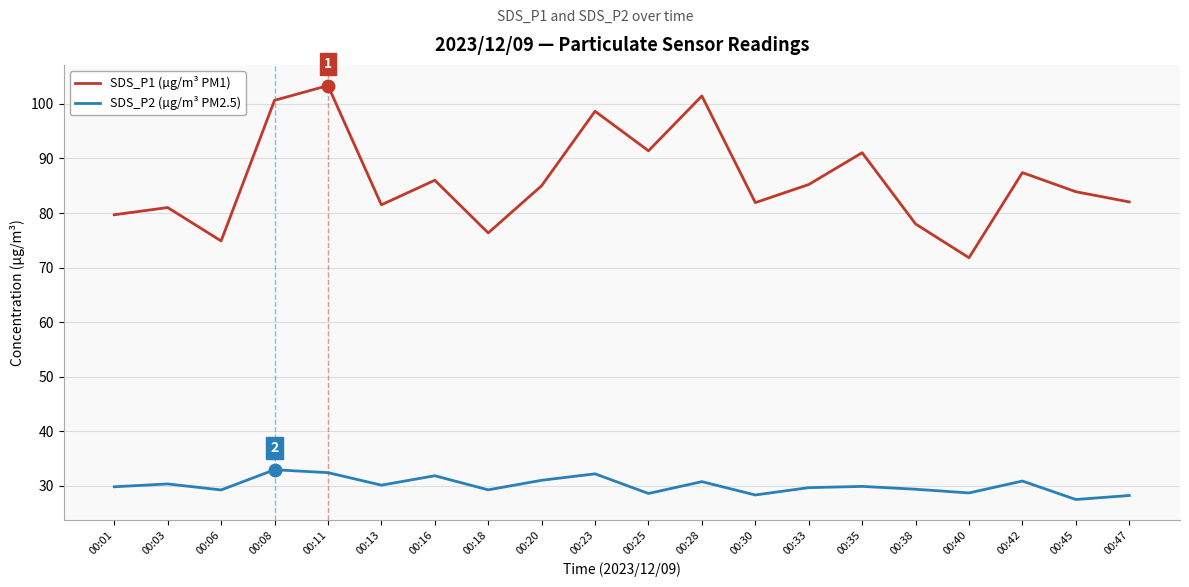

What is the total value across all series at 00:38?

107.4